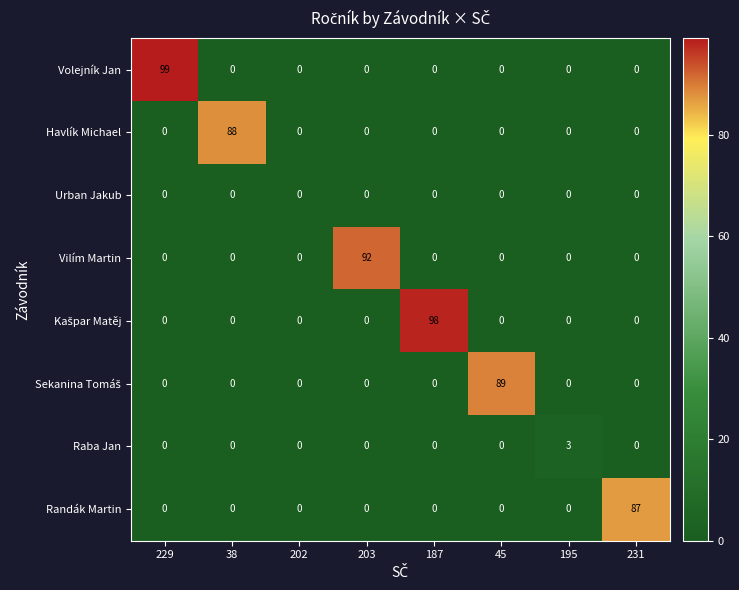

What is the maximum value shown in the chart?

99